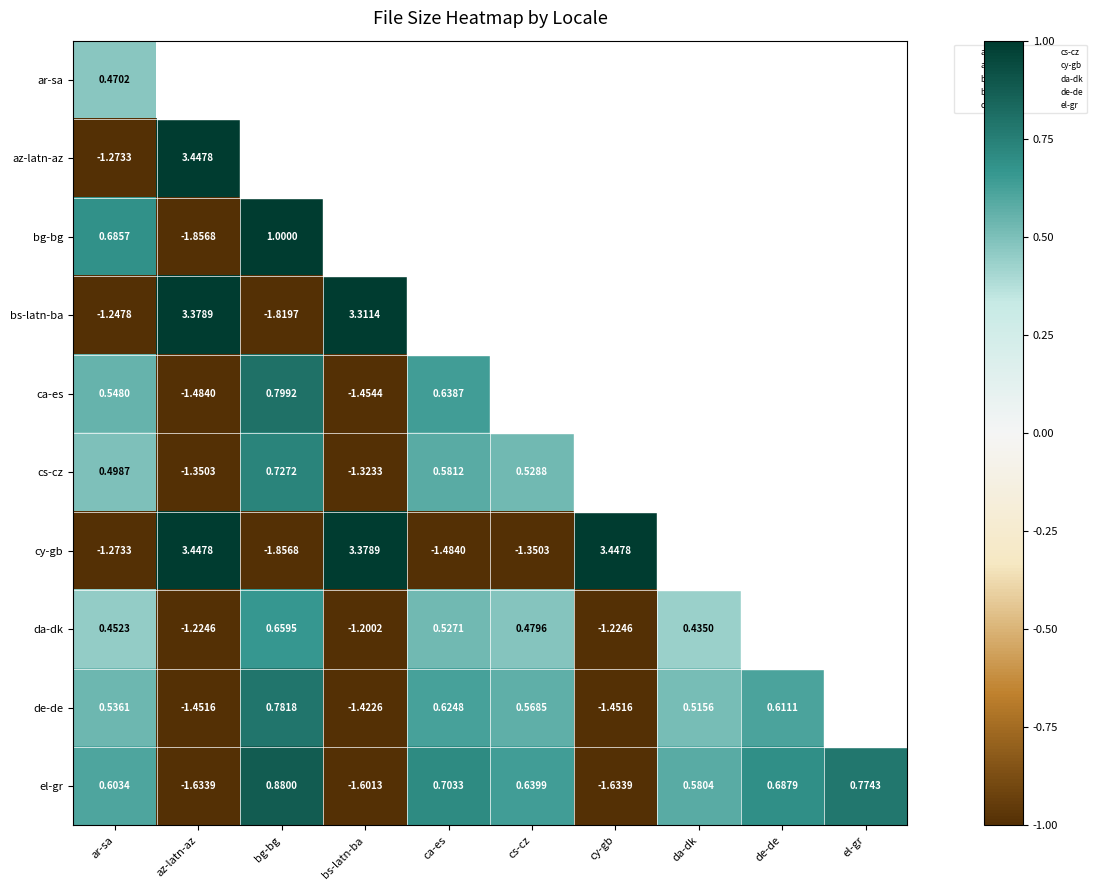

Is the value of ca-es at cs-cz greater than the value of cs-cz at el-gr?

No